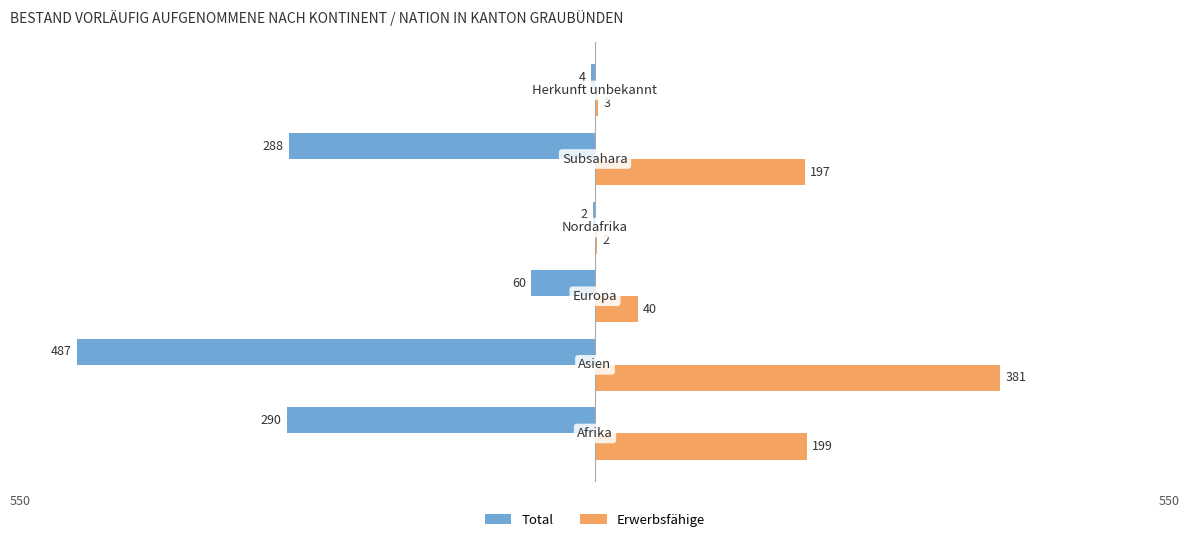

What is the greatest value displayed?

381